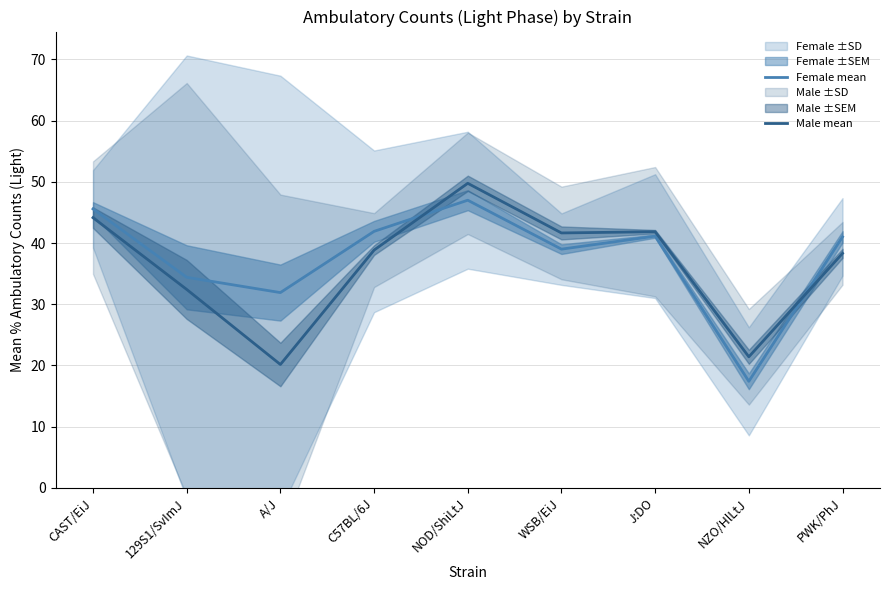

Is it true that Female mean equals 34.4 at 129S1/SvImJ?

True